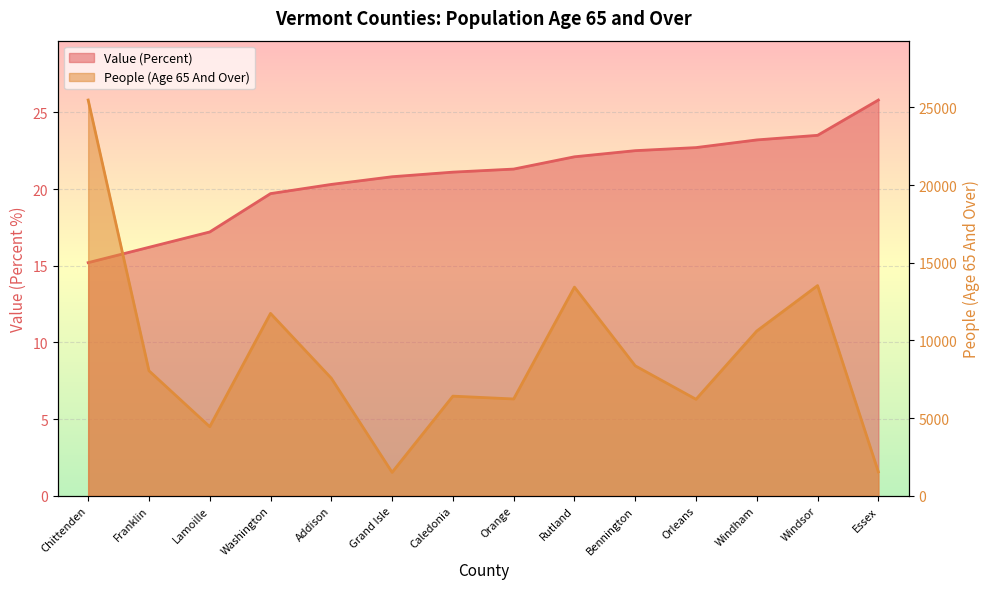

Where does the People (Age 65 And Over) series first go above 8049?

Chittenden